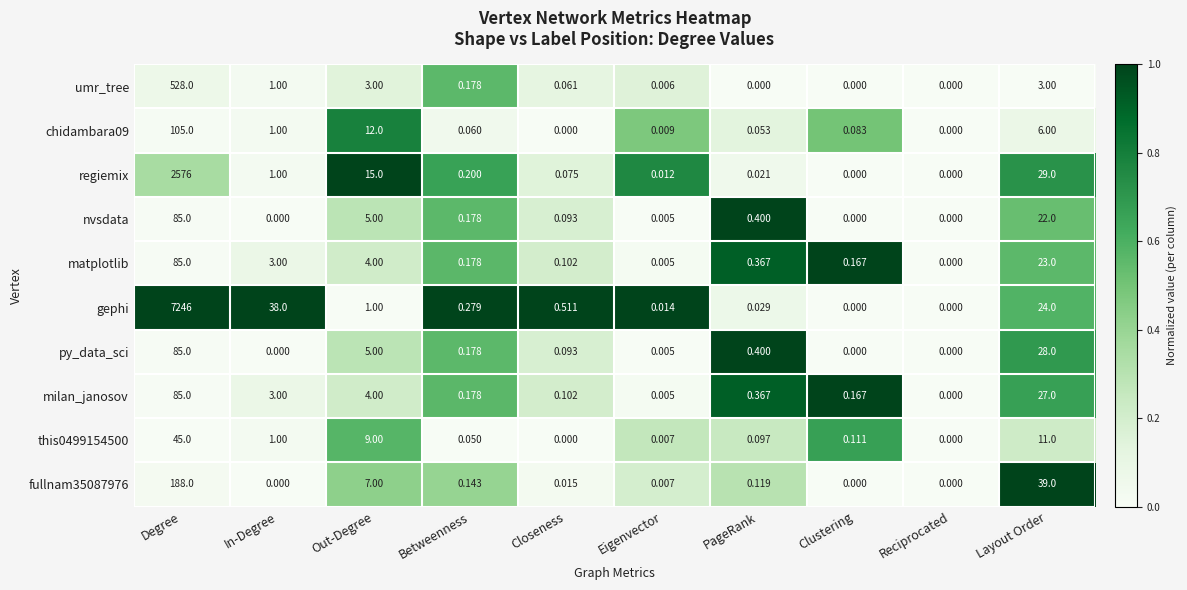

Between Betweenness and Clustering, which series saw the biggest shift?

gephi